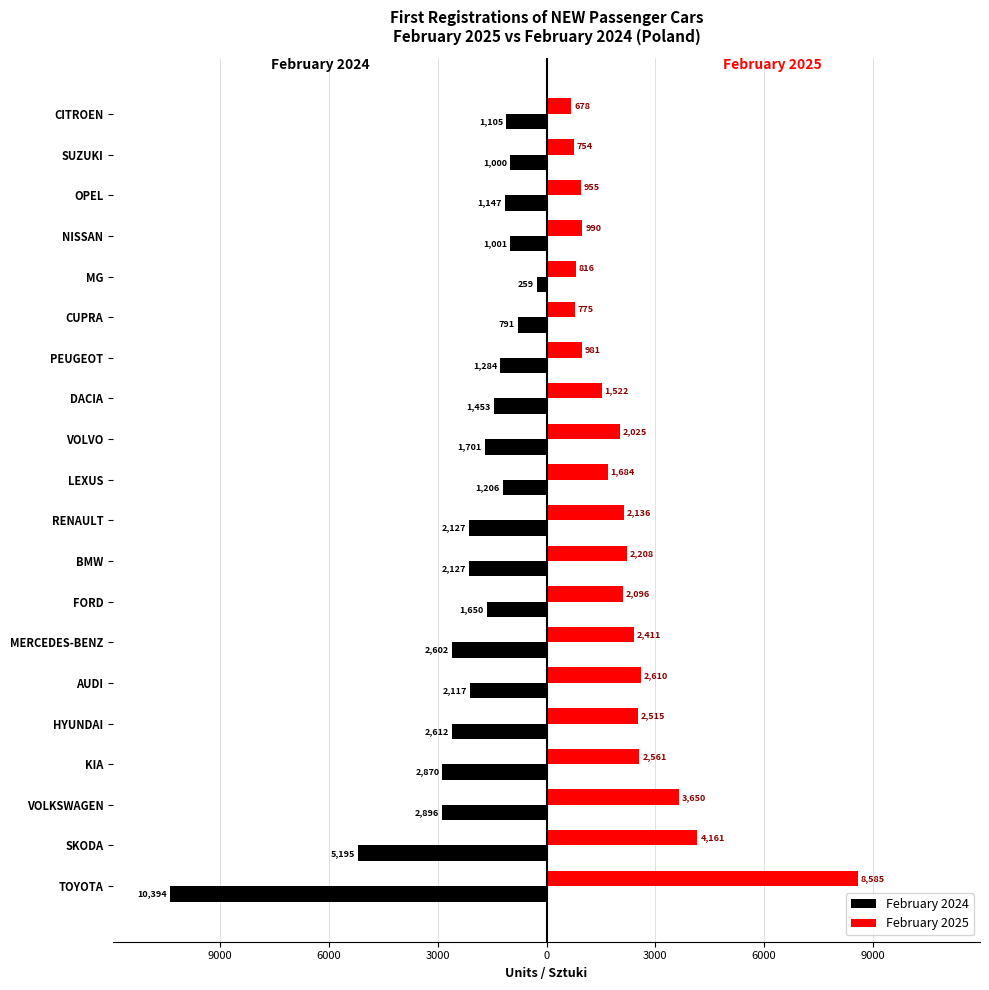

What are all the series names shown in the legend?

February 2024, February 2025